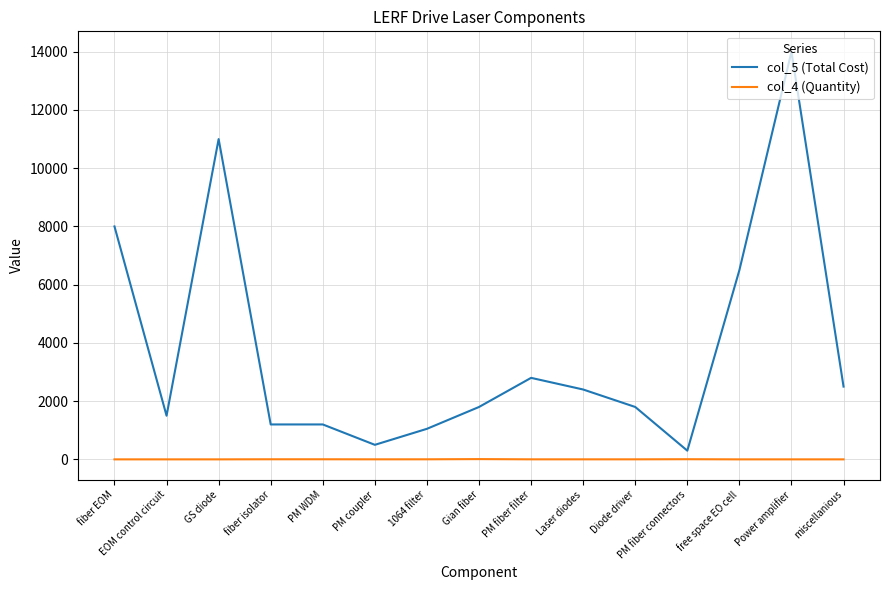

At which label does col_5 (Total Cost) reach its peak?

Power amplifier